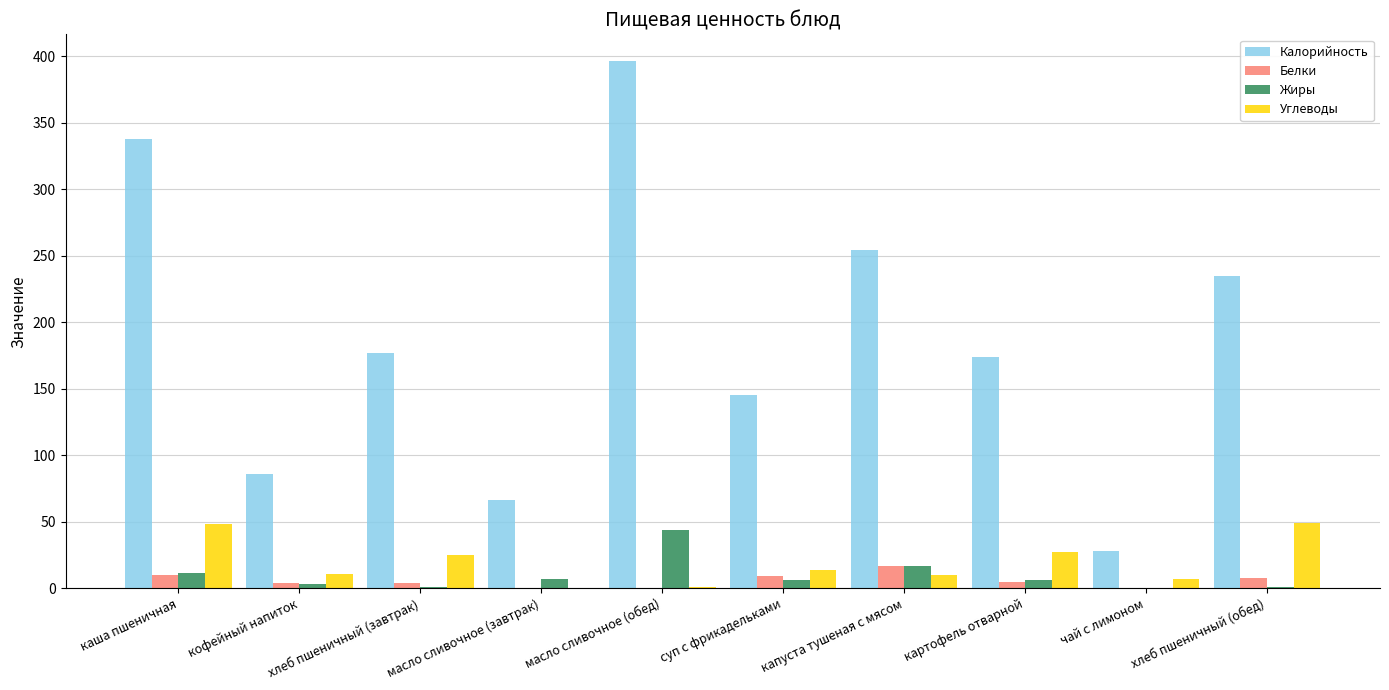

What is the total value across all series at каша пшеничная?

407.9